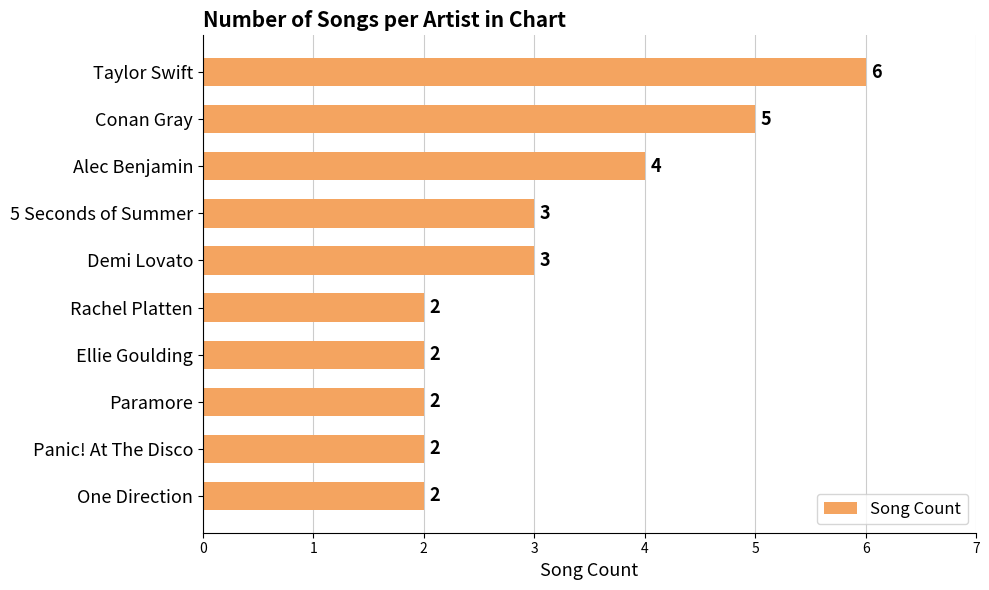

What is the average value?

3